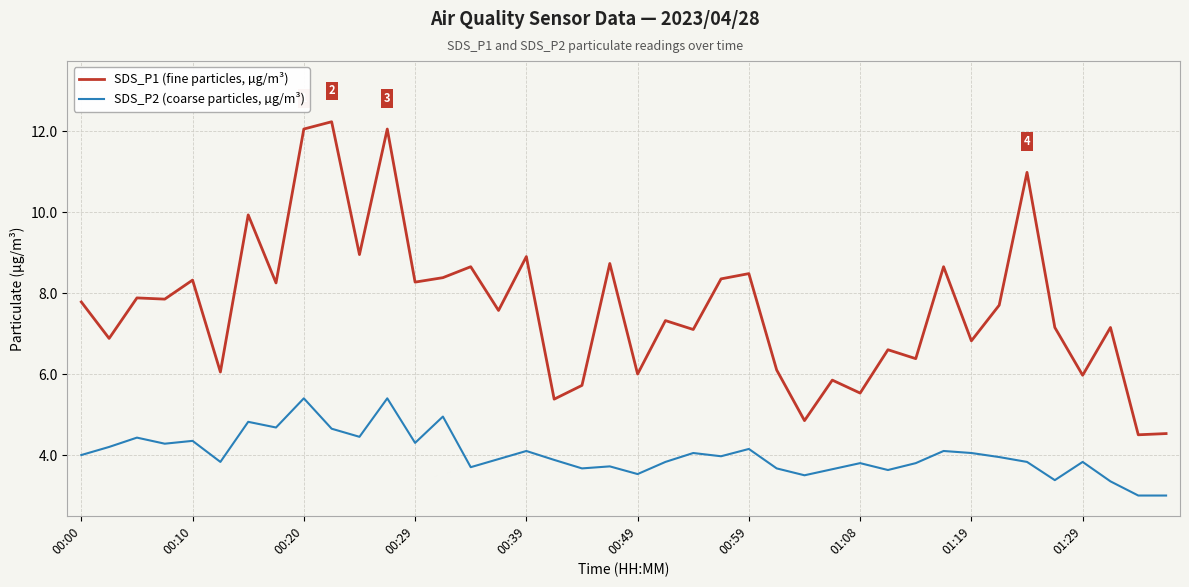

What is the sum of all SDS_P1 (fine particles, µg/m³) values?

305.8